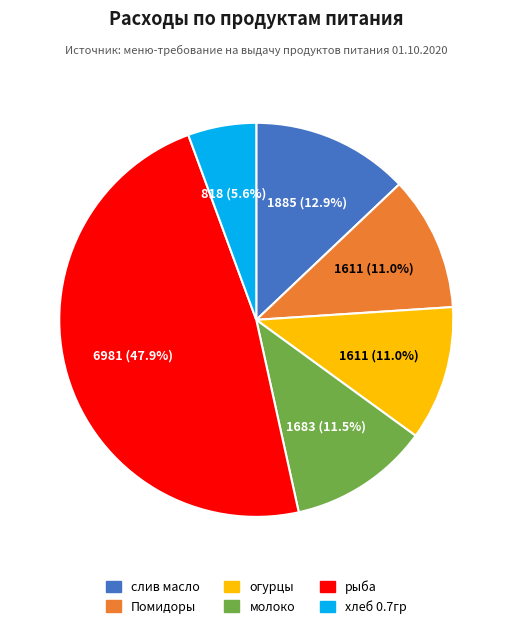

Which has a higher value, слив масло or хлеб 0.7гр?

слив масло